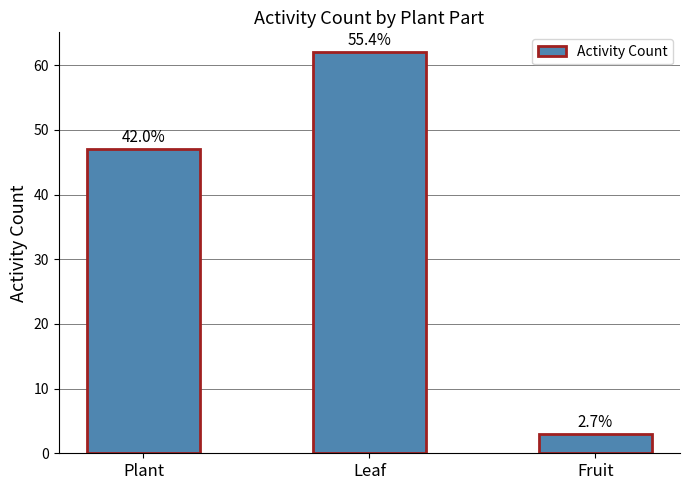

Are the bars horizontal?

No